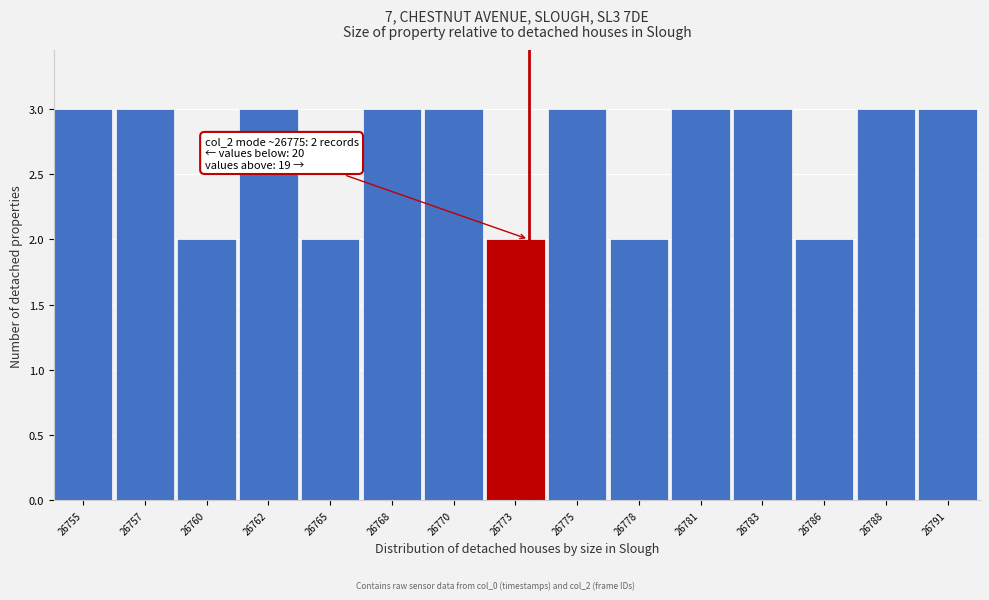

Reading right to left, what are all the values shown in this chart?

26791=3	26788=3	26786=2	26783=3	26781=3	26778=2	26775=3	26773=2	26770=3	26768=3	26765=2	26762=3	26760=2	26757=3	26755=3